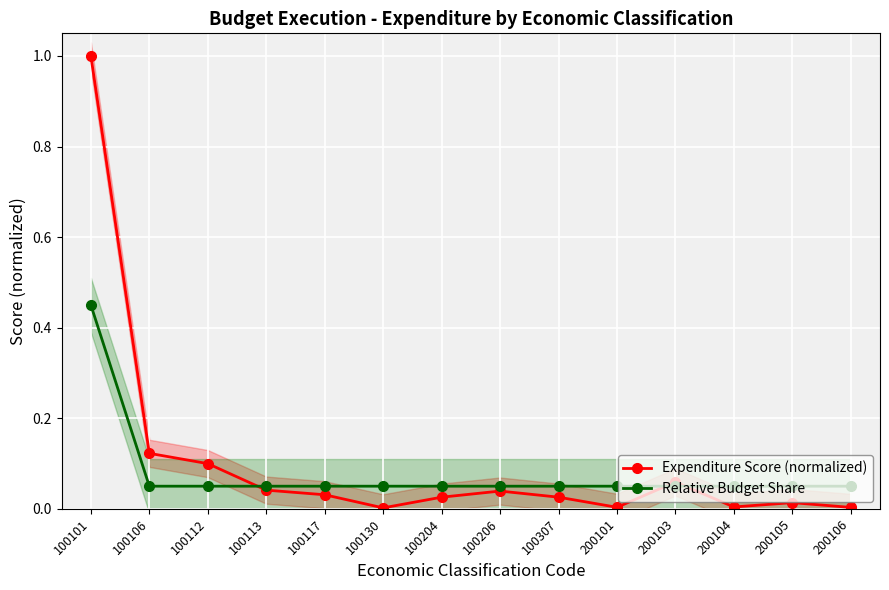

What is the value of the Expenditure Score (normalized) point at the 1st from the left?

1.0